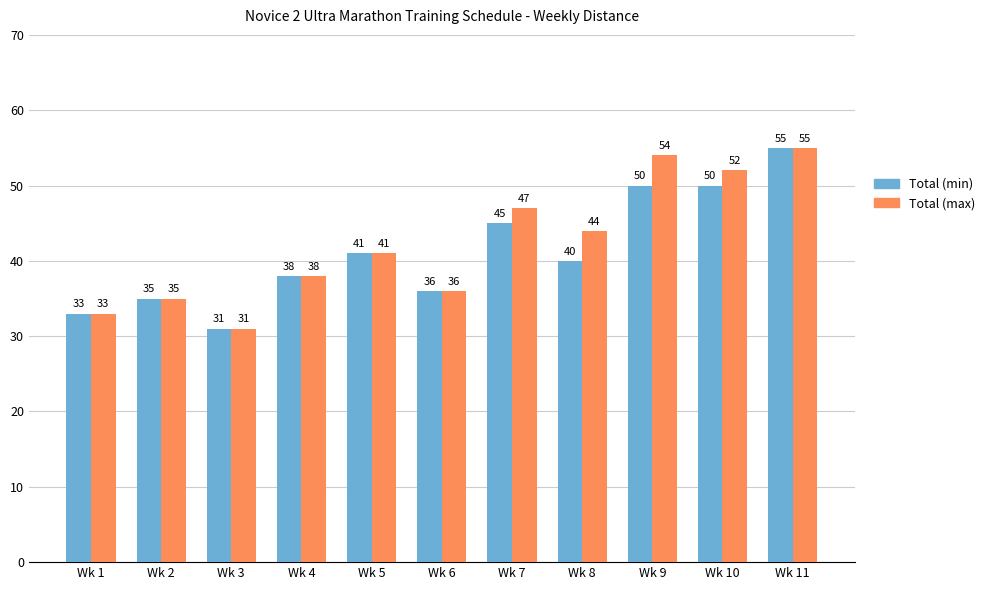

Which label corresponds to the largest value in the chart?

Wk 11